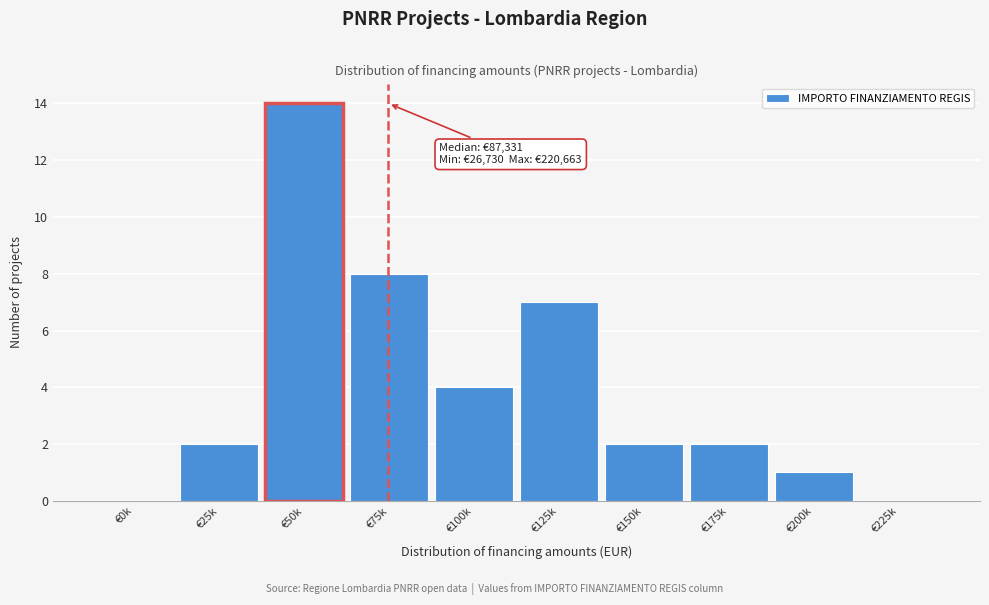

Reading left to right, what are all the values shown in this chart?

€0k=0	€25k=2	€50k=14	€75k=8	€100k=4	€125k=7	€150k=2	€175k=2	€200k=1	€225k=0